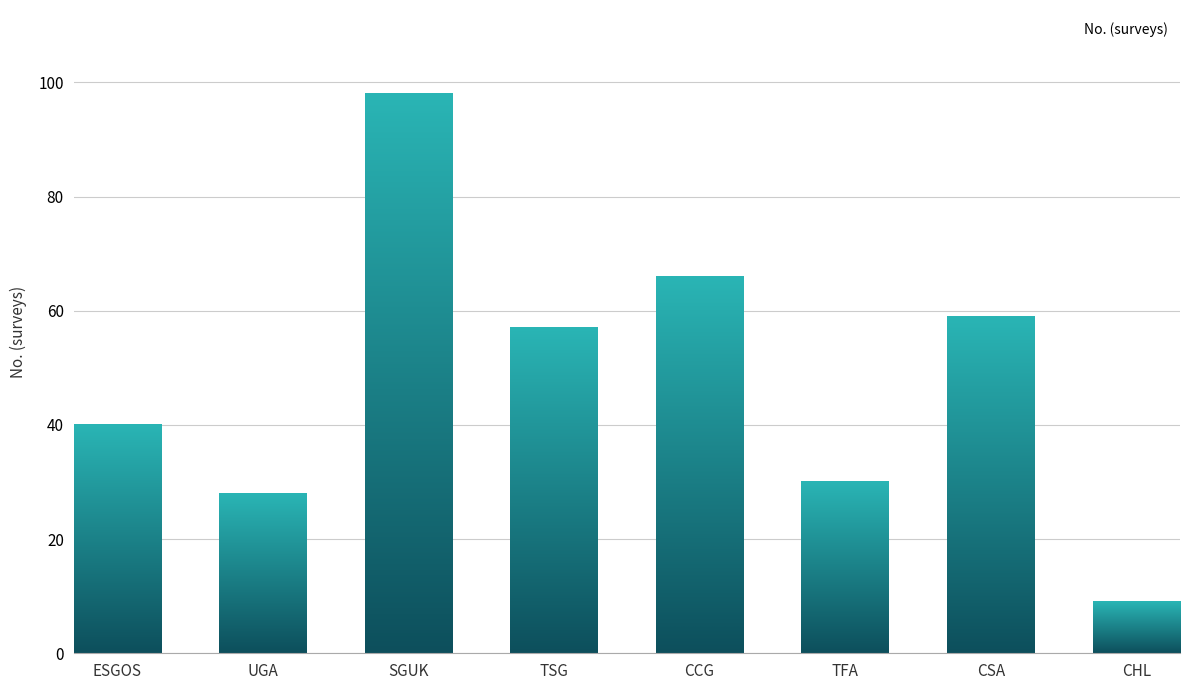

What is the label of the 1st bar from the left?

ESGOS